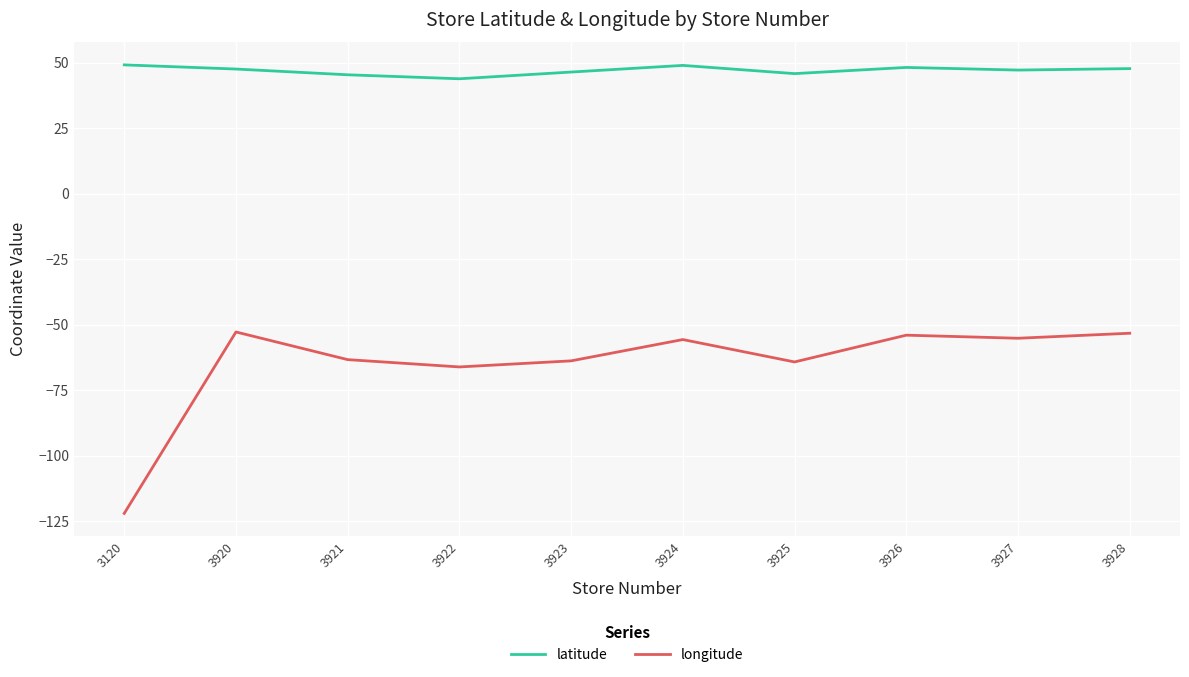

Does the chart have visible grid lines?

Yes